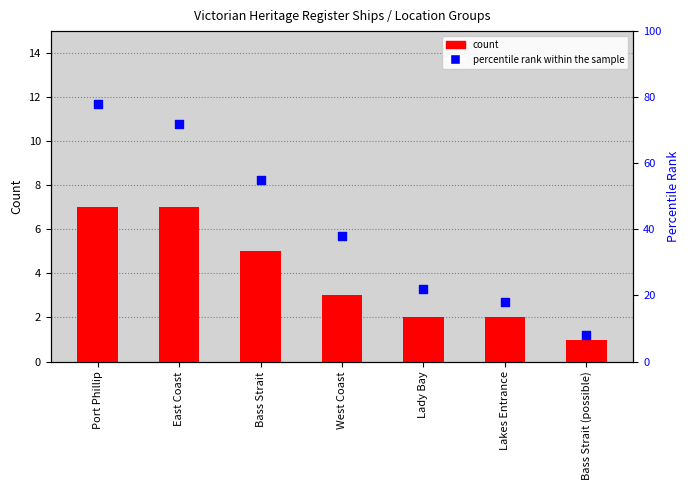

Which series reaches the maximum Y coordinate?

percentile rank within the sample